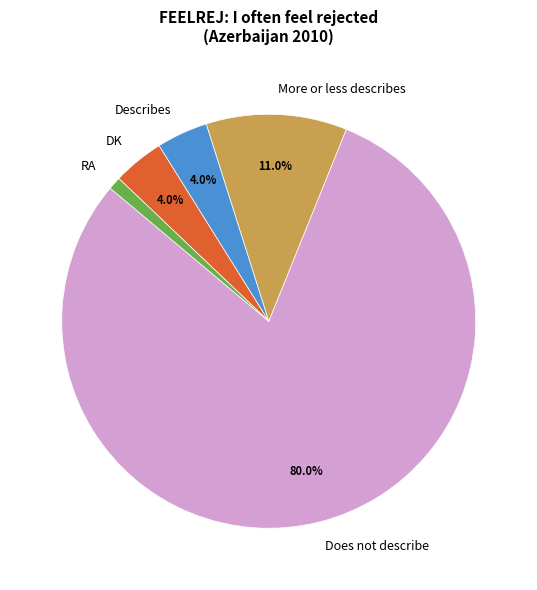

How many slices are in this pie chart?

5